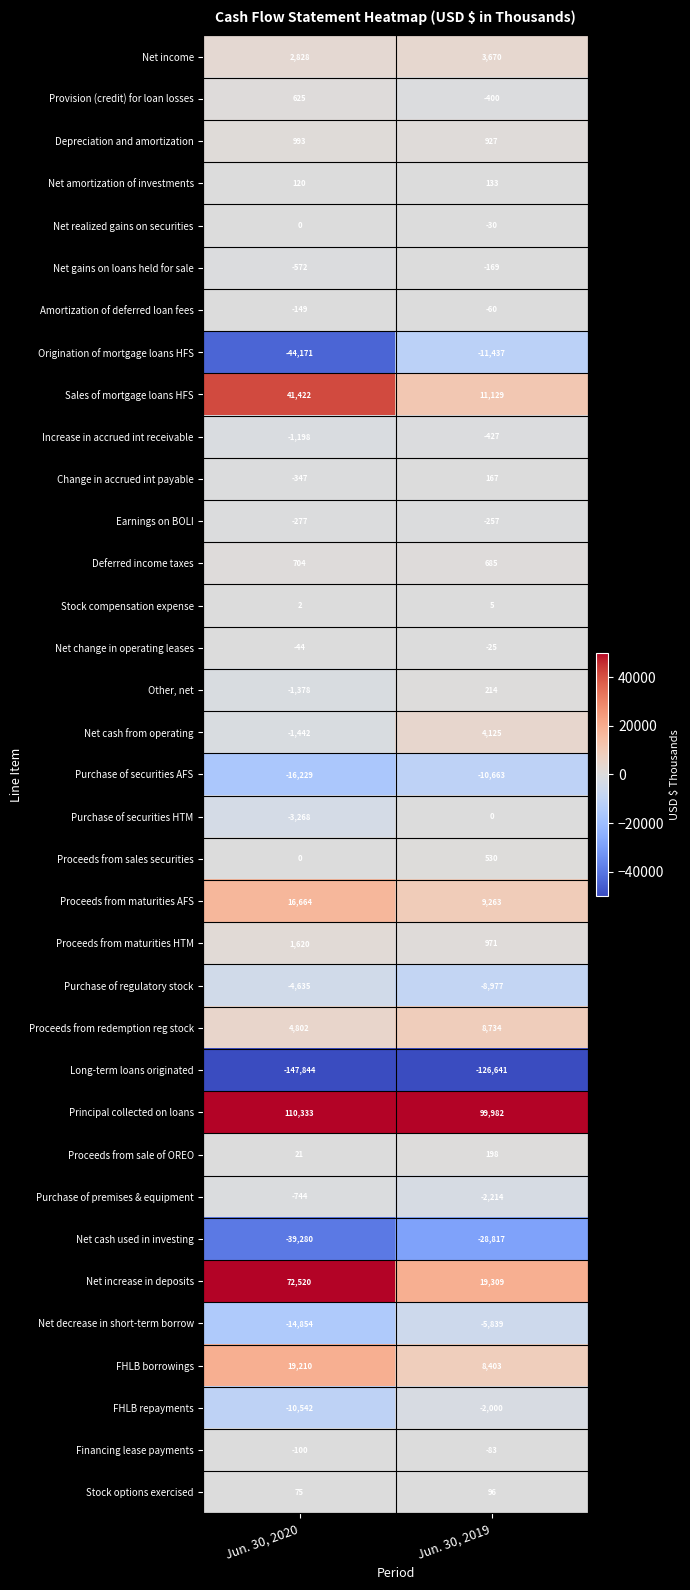

What is the average value of the Increase in accrued int receivable series?

-812